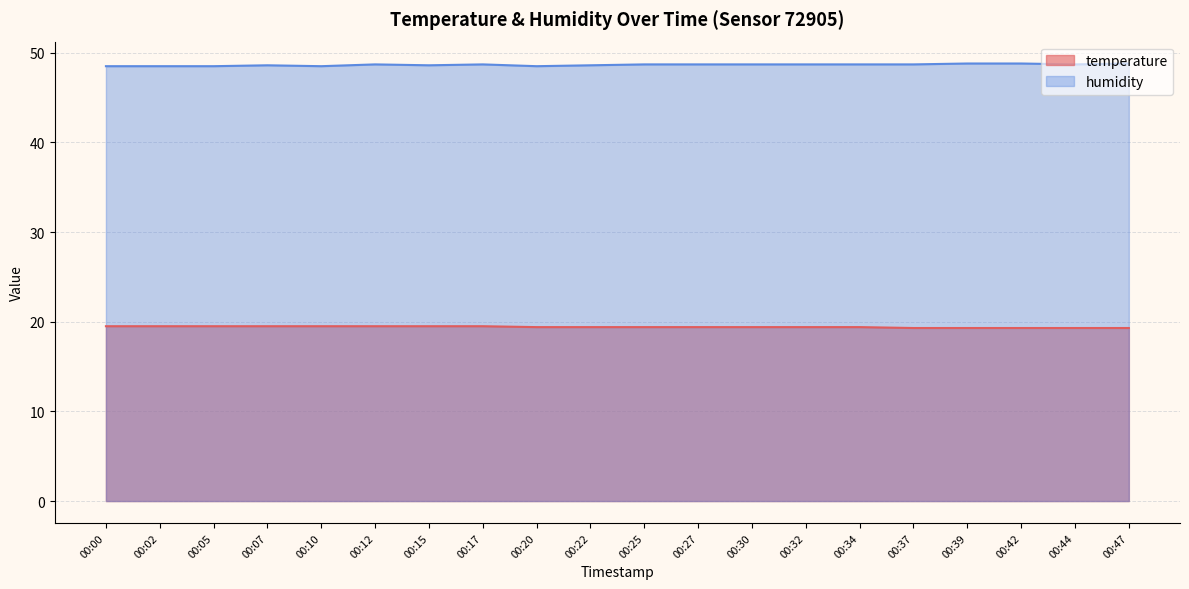

What is the difference between the second highest and minimum values in the temperature series?

0.2